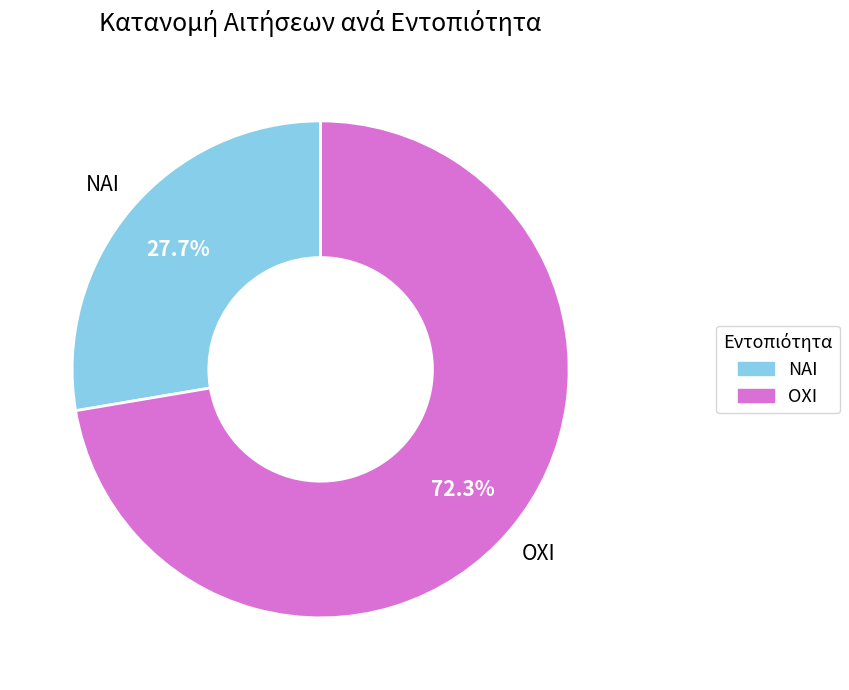

Rank the categories by value from lowest to highest.

ΝΑΙ, ΟΧΙ